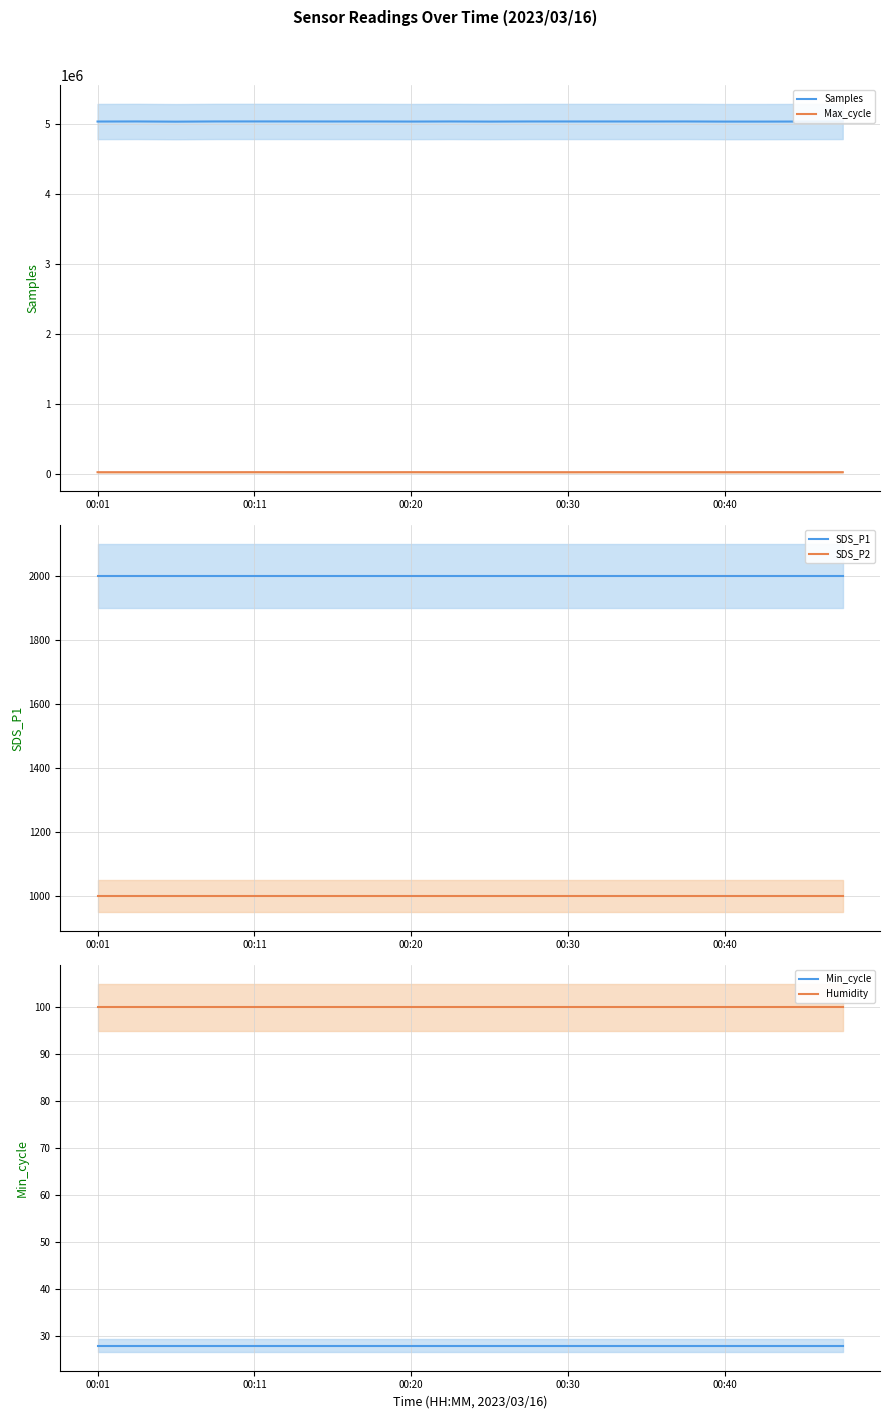

What is the difference between the highest and lowest values at 15?

5034799.0